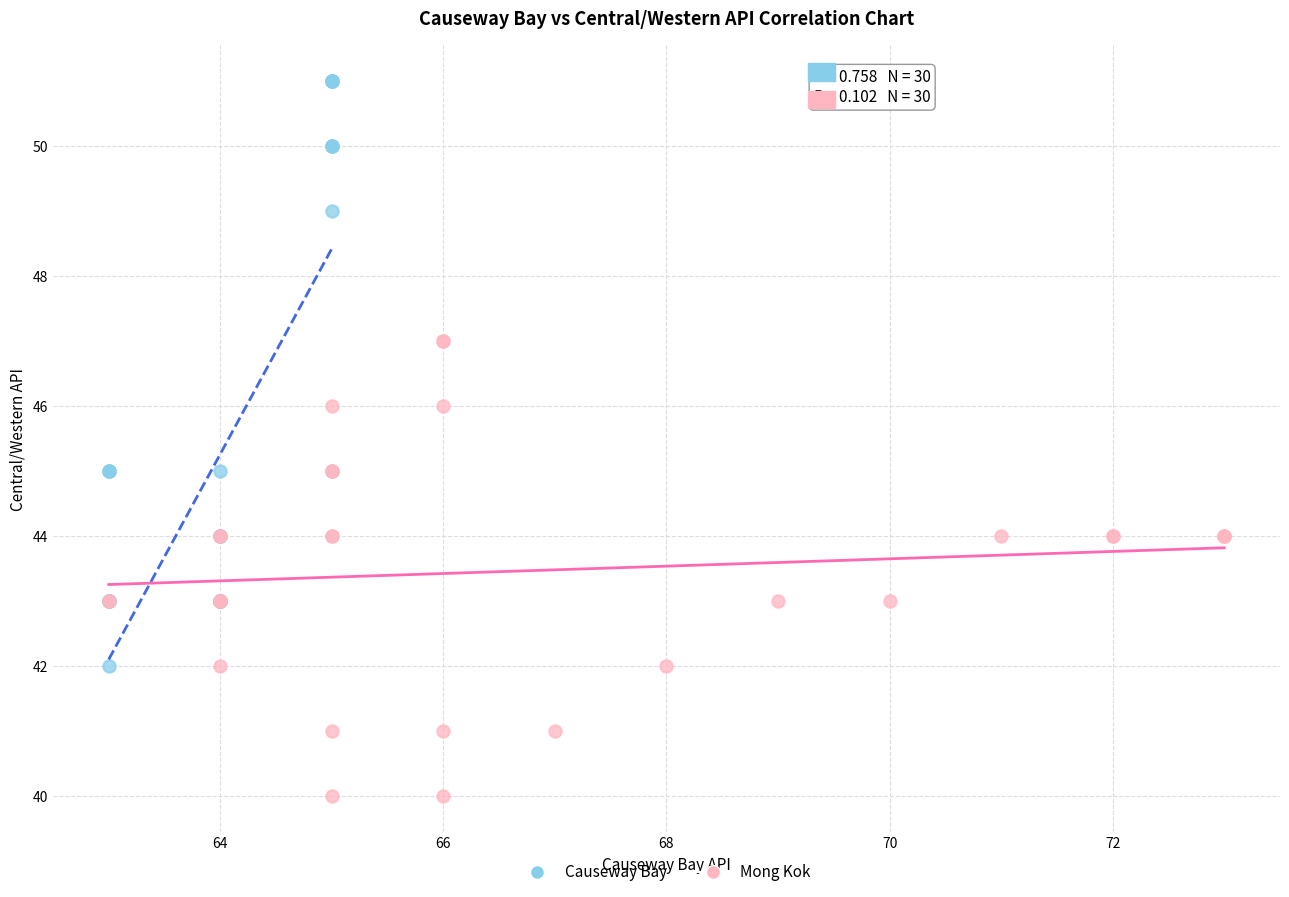

Which series contains the lowest Y value?

Mong Kok